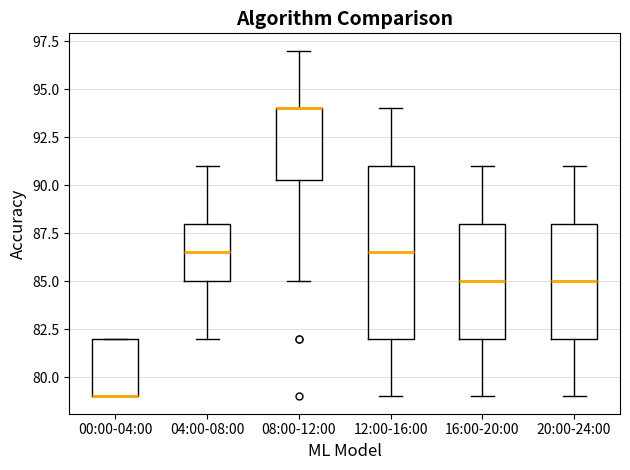

Which box is the tallest, from its lower edge to its upper edge?

12:00-16:00